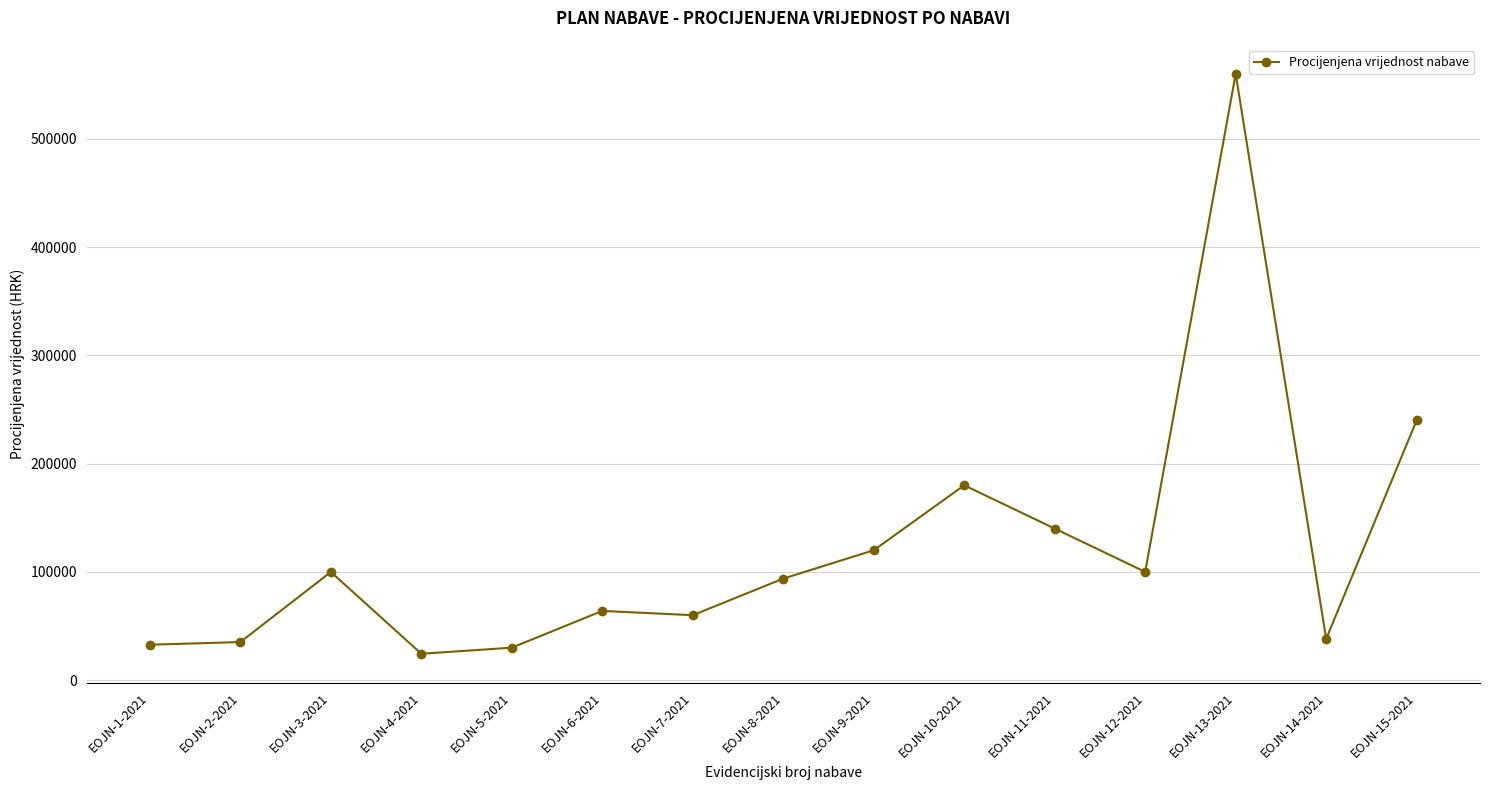

Is it true that the value at EOJN-10-2021 is 278904.7?

False